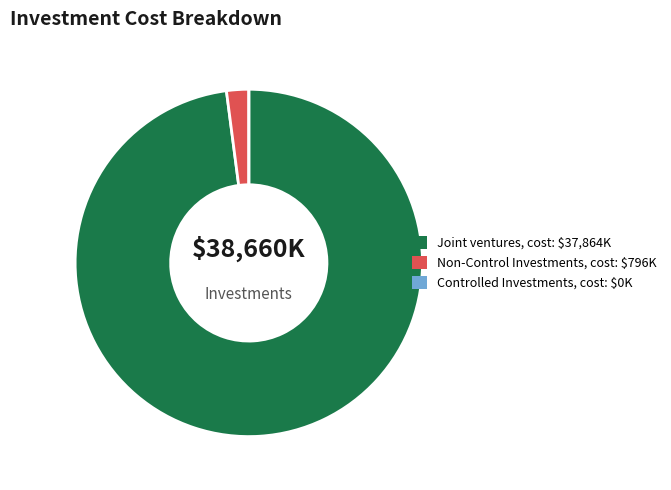

What is the largest slice in the pie chart?

Joint ventures, cost